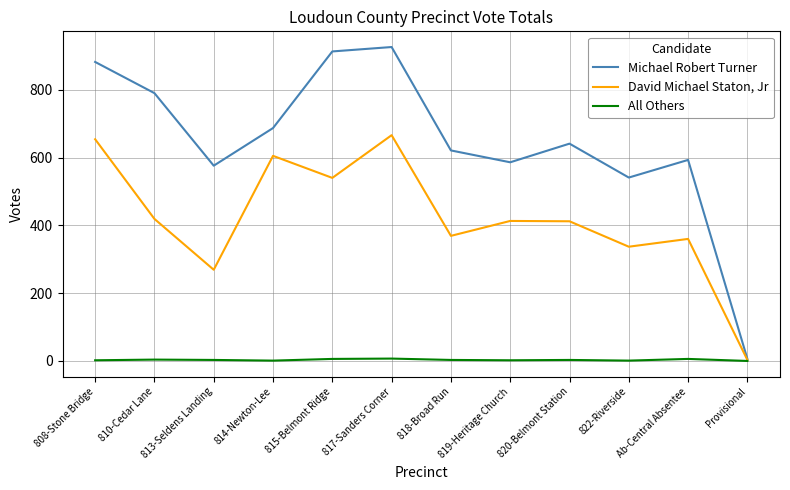

True or false: David Michael Staton, Jr has a value of 279 at 815-Belmont Ridge.

False